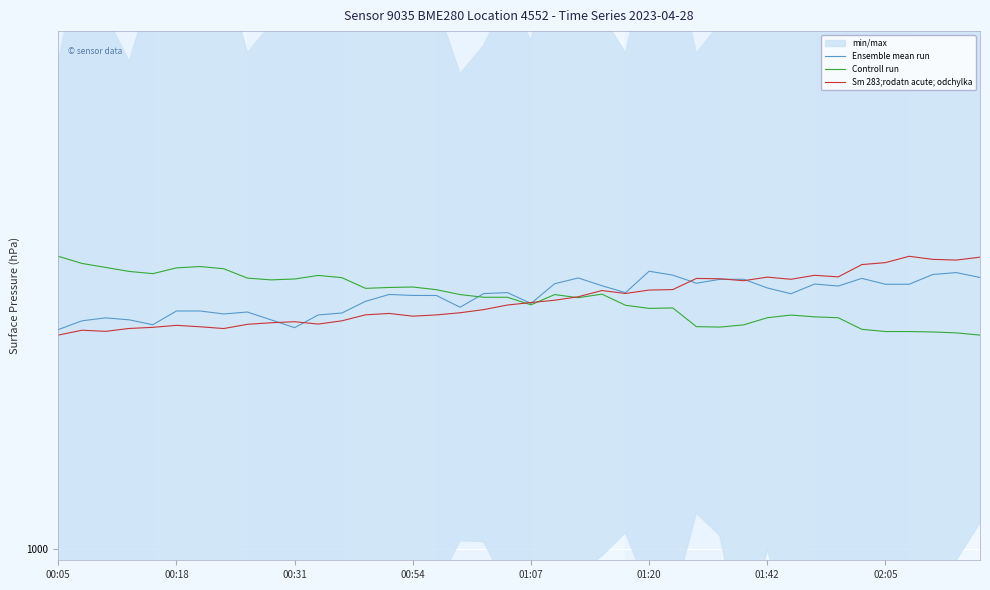

Which series ends up on top after the final intersection of Ensemble mean run and Controll run?

Ensemble mean run